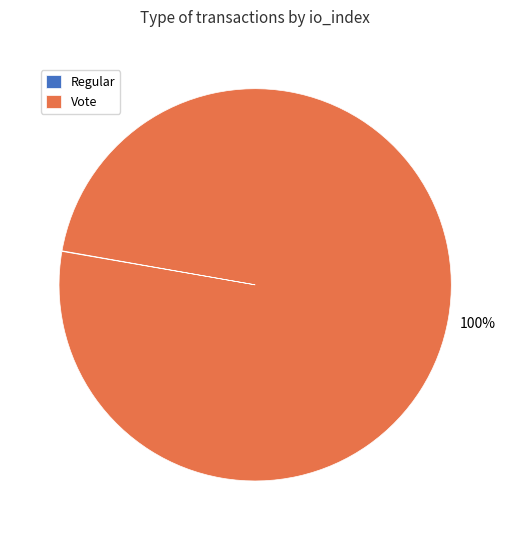

To the nearest percent, what percentage of the pie is Vote?

100%